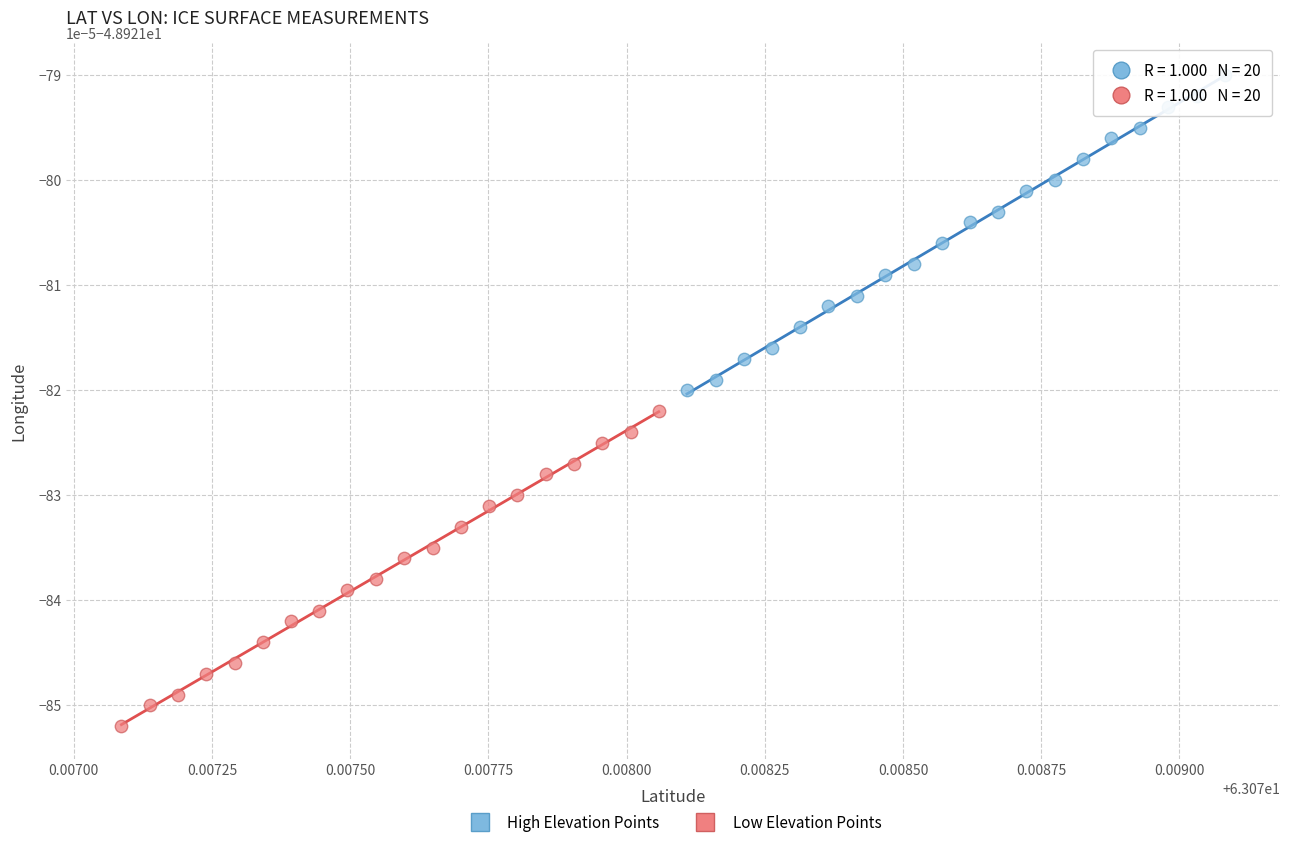

Which series reaches the maximum Y coordinate?

High Elevation Points